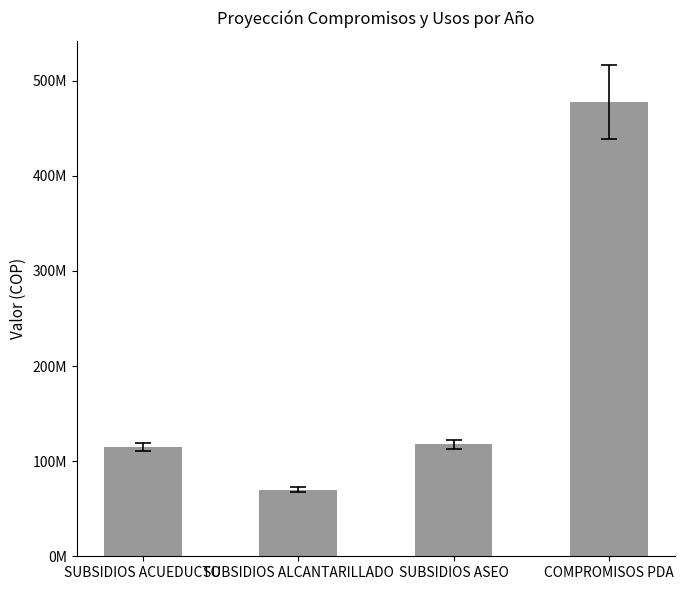

Are the bars horizontal?

No